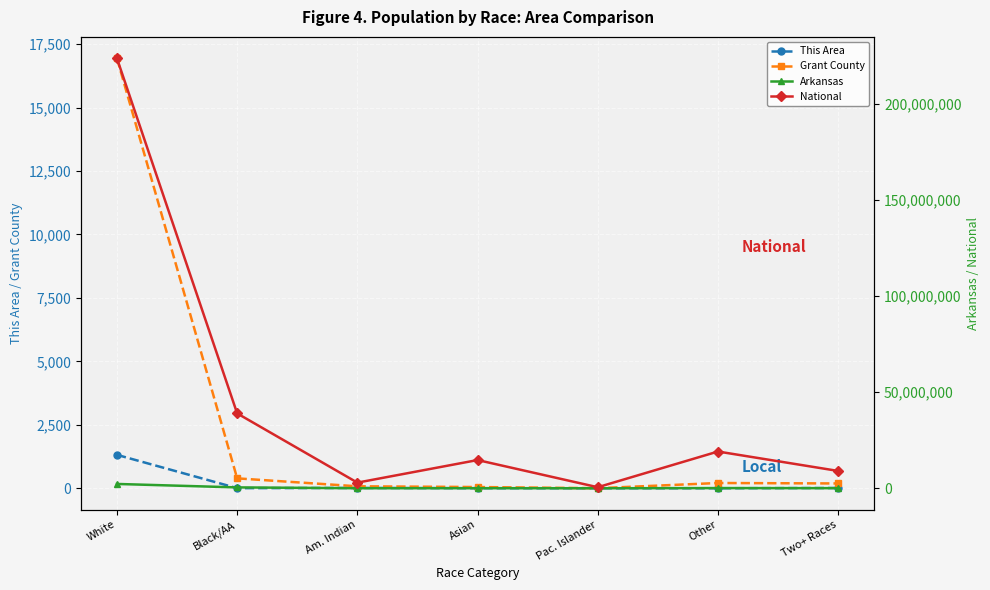

At which label is This Area closest to 658?

Am. Indian